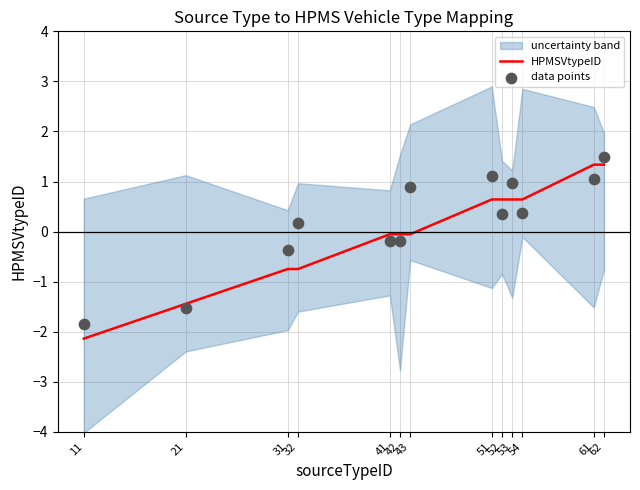

At how many categories does at least one series exceed 0?

8